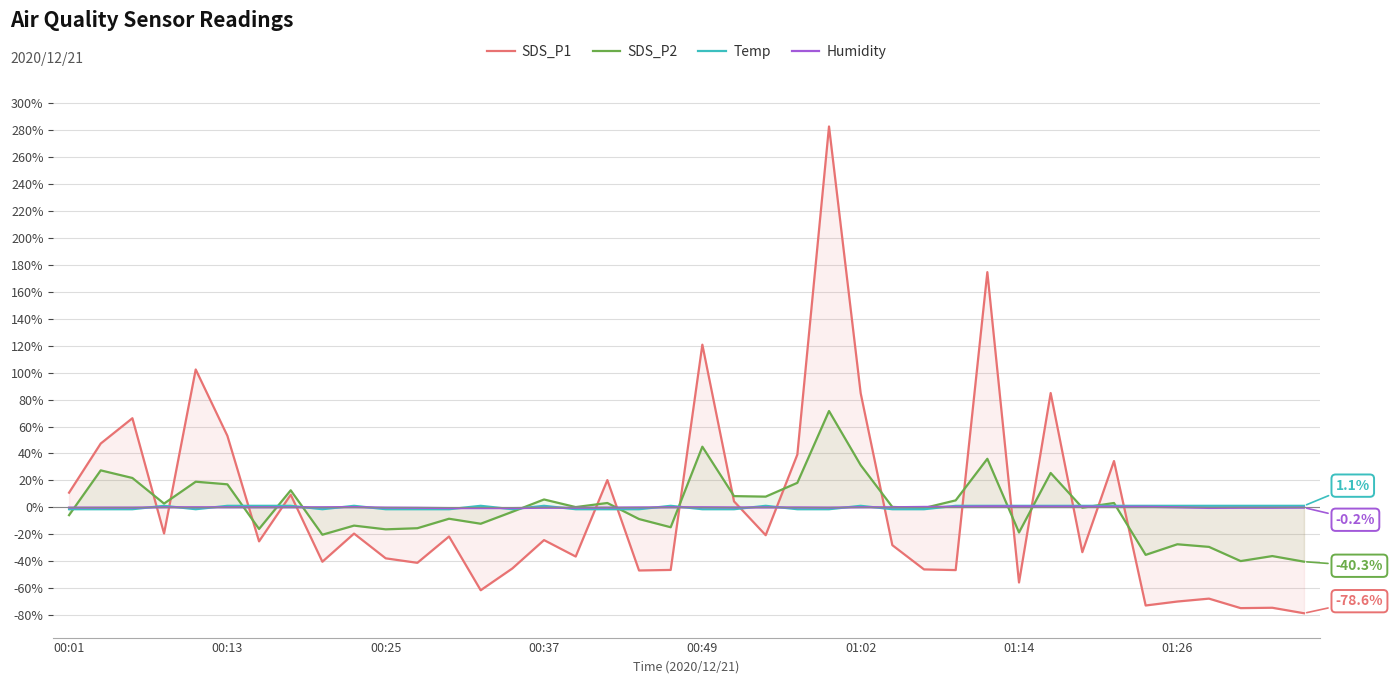

What is the minimum value shown in the chart?

-78.6